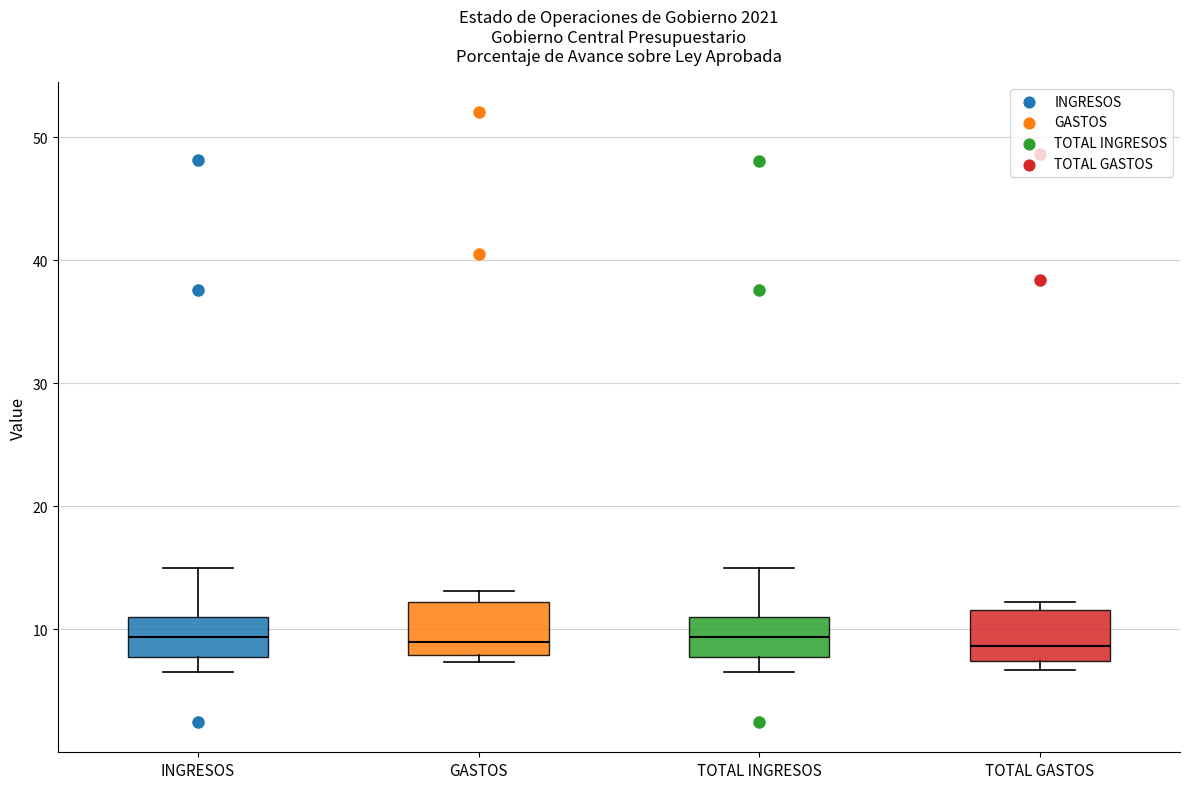

Reading left to right, transcribe this box plot: for each box, give where its median line is, the range the box spans, and where its two whiskers end, as read against the y-axis. The values are not printed on the chart, so give them approximately, as read against the axis.

INGRESOS: median 9, box 8 to 11, whiskers 7 to 15
GASTOS: median 9, box 8 to 12, whiskers 7 to 13
TOTAL INGRESOS: median 9, box 8 to 11, whiskers 7 to 15
TOTAL GASTOS: median 9, box 7 to 12, whiskers 7 (just below the box's lower edge) to 12 (just above the box's upper edge)